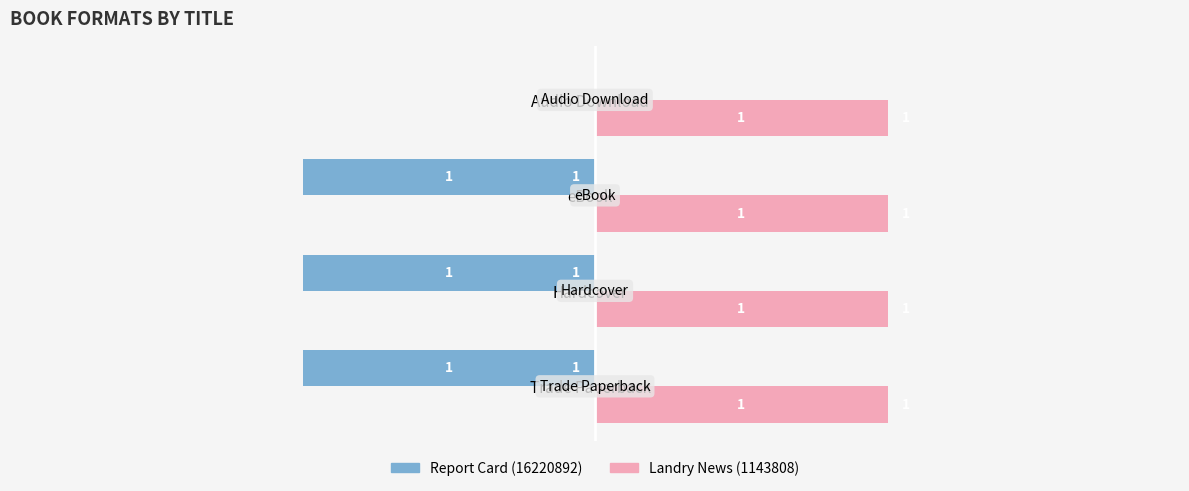

Which series changed the most between eBook and Audio Download?

Report Card (16220892)